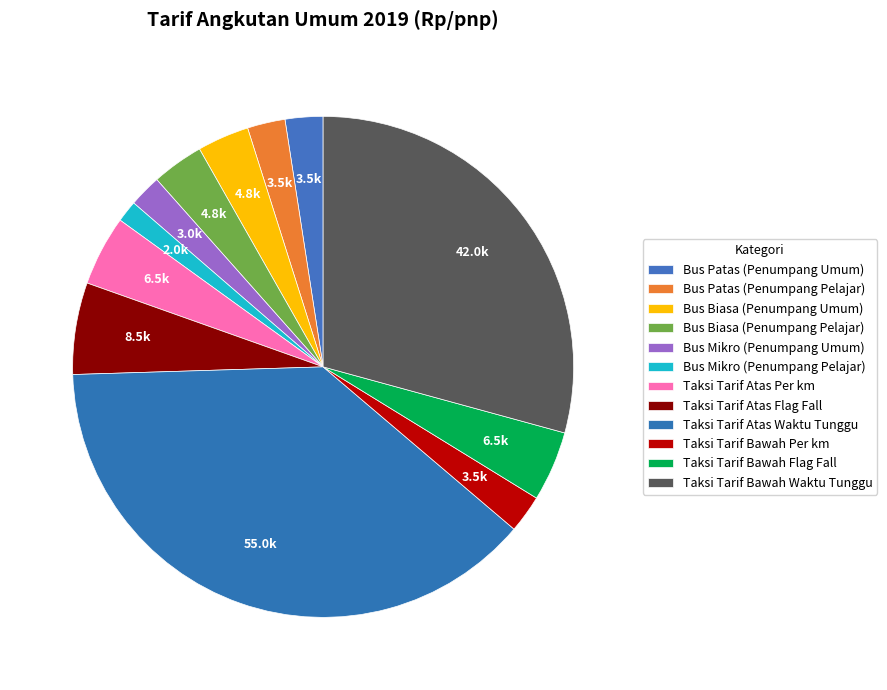

How many segments does this pie chart have?

12